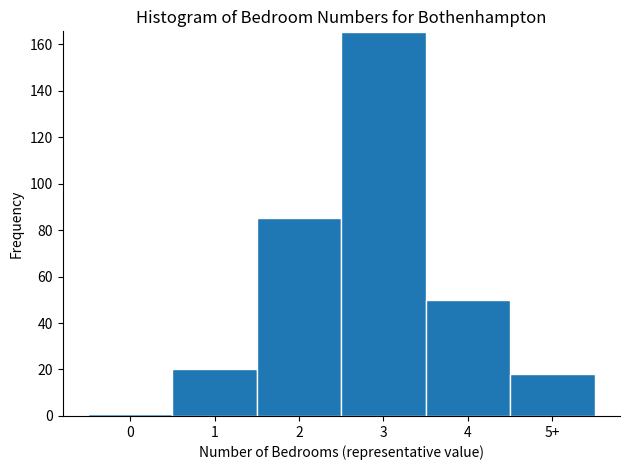

Reading right to left, transcribe all the data shown in this chart.

18	50	165	85	20	1